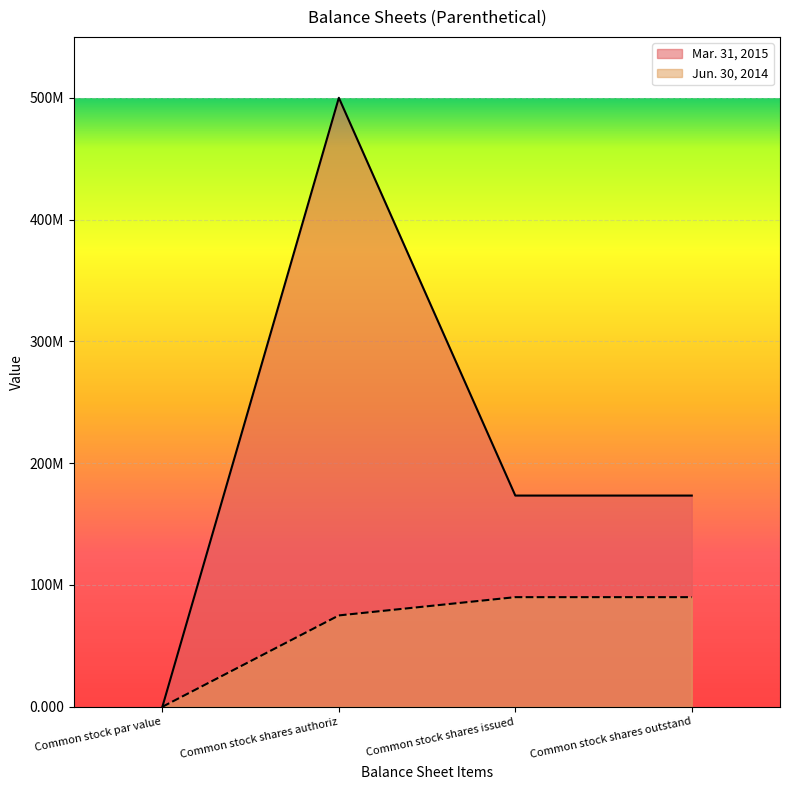

What is the label of the 3rd point from the right?

Common stock shares authoriz